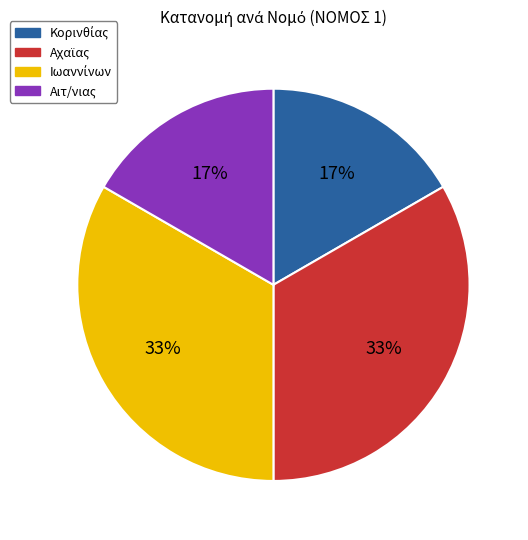

Is there a majority slice in this chart?

No